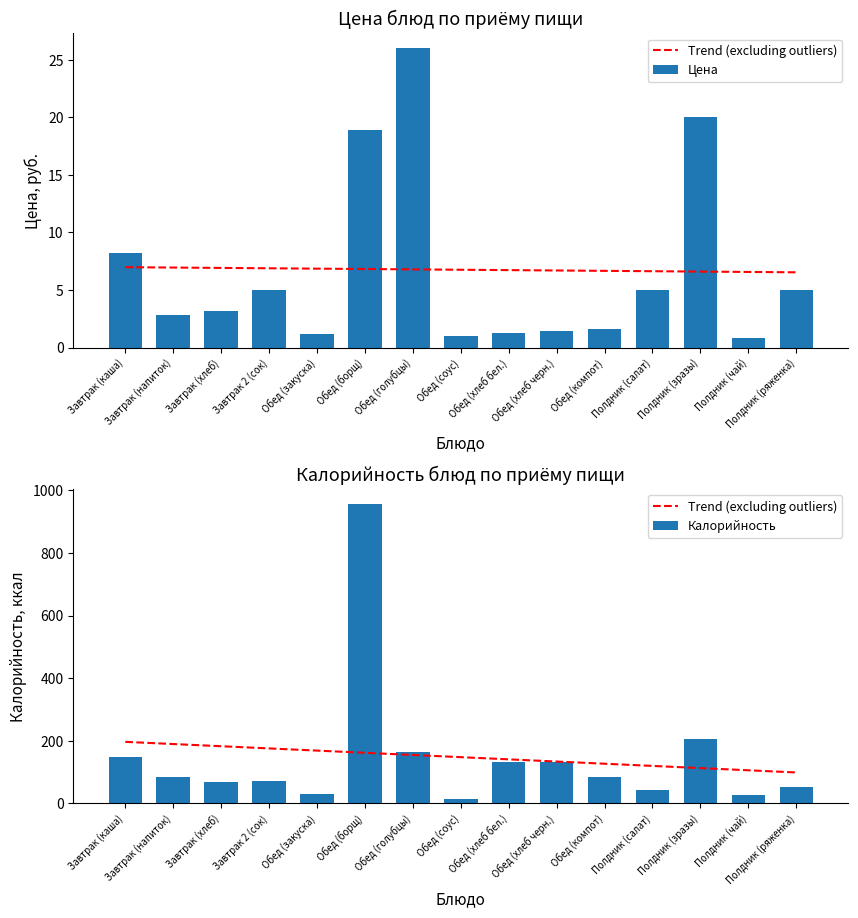

Reading left to right, transcribe all the data shown in this chart.

Trend (excluding outliers): 196.4	189.4	182.4	175.4	168.4	161.4	154.4	147.4	140.4	133.4	126.5	119.5	112.5	105.5	98.5
Цена: 8.2	2.8	3.2	5.0	1.2	18.9	26.0	1.0	1.3	1.4	1.6	5.0	20.0	0.8	5.0
Калорийность: 149.3	83.0	68.0	70.0	30.4	956.7	164.0	15.0	131.1	131.1	85.0	43.4	205.9	28.0	50.7